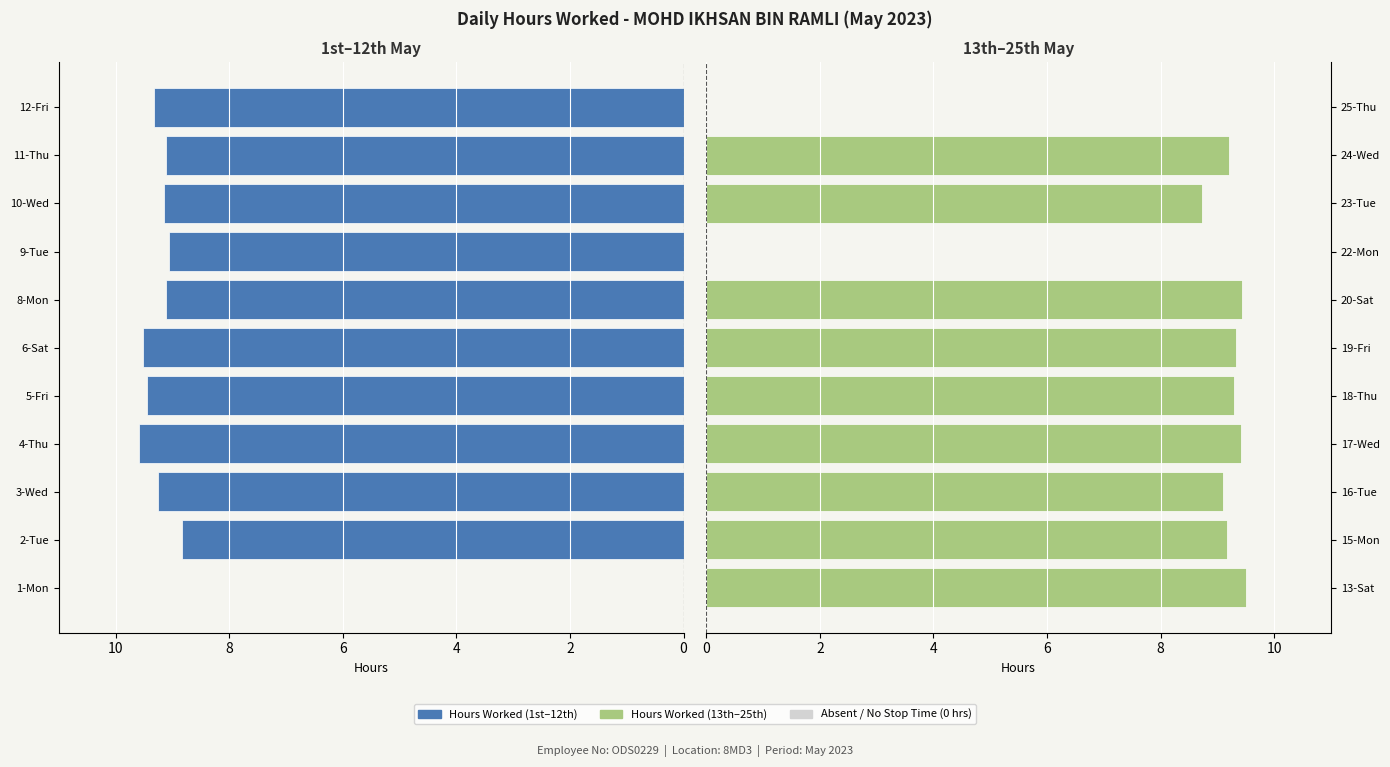

Between 6 and 9, which series saw the biggest shift?

Hours Worked (1st–12th)